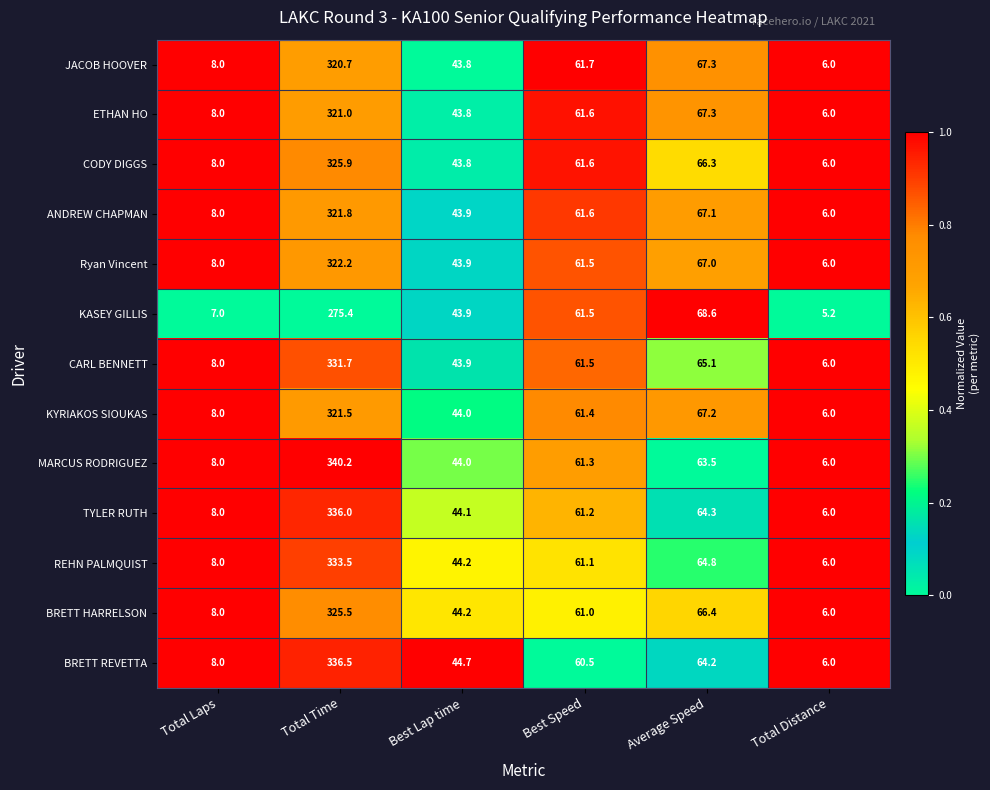

Which series has the widest spread of values?

MARCUS RODRIGUEZ